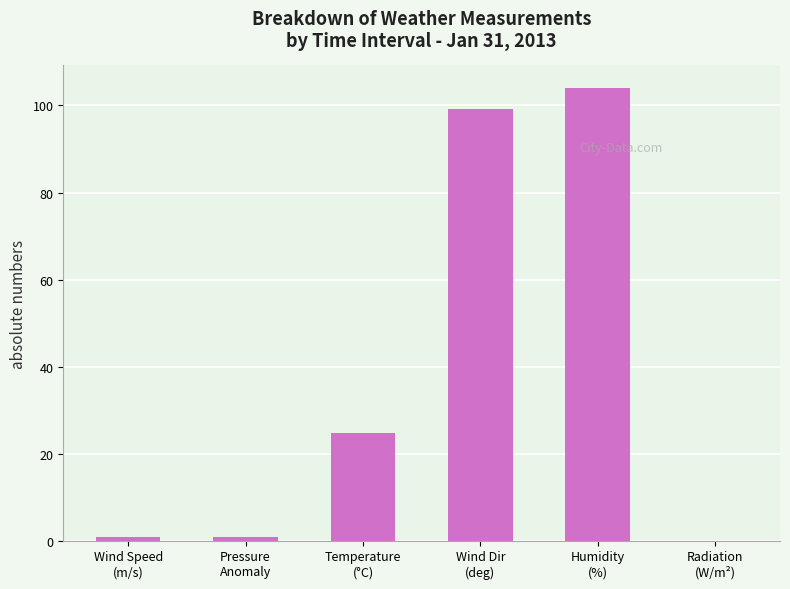

What is the maximum value shown in the chart?

104.0